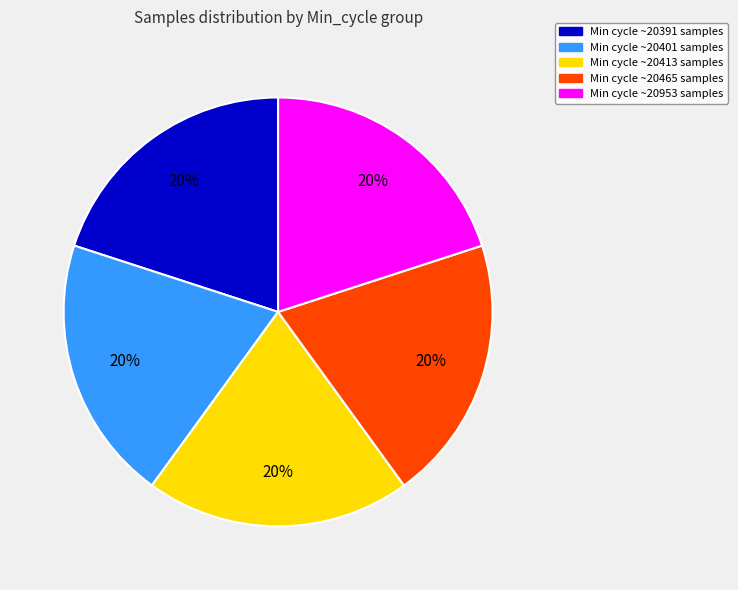

Is there a majority slice in this chart?

No